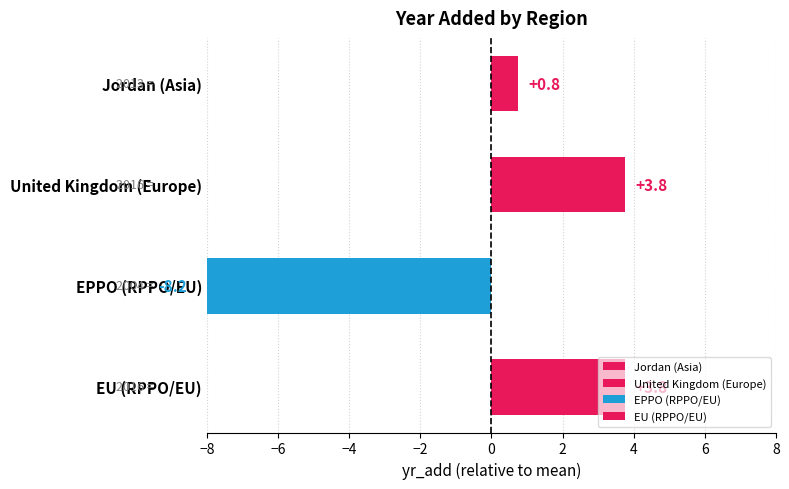

What is the change in value from EPPO (RPPO/EU) to EU (RPPO/EU)?

+12.0